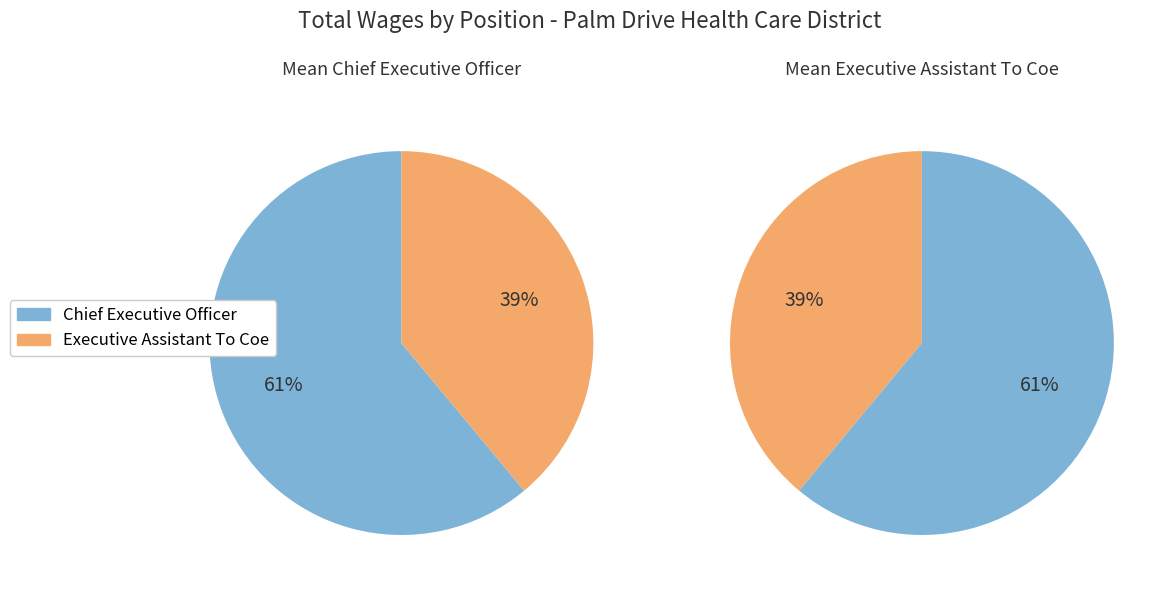

True or false: Chief Executive Officer accounts for 48% of the total.

False